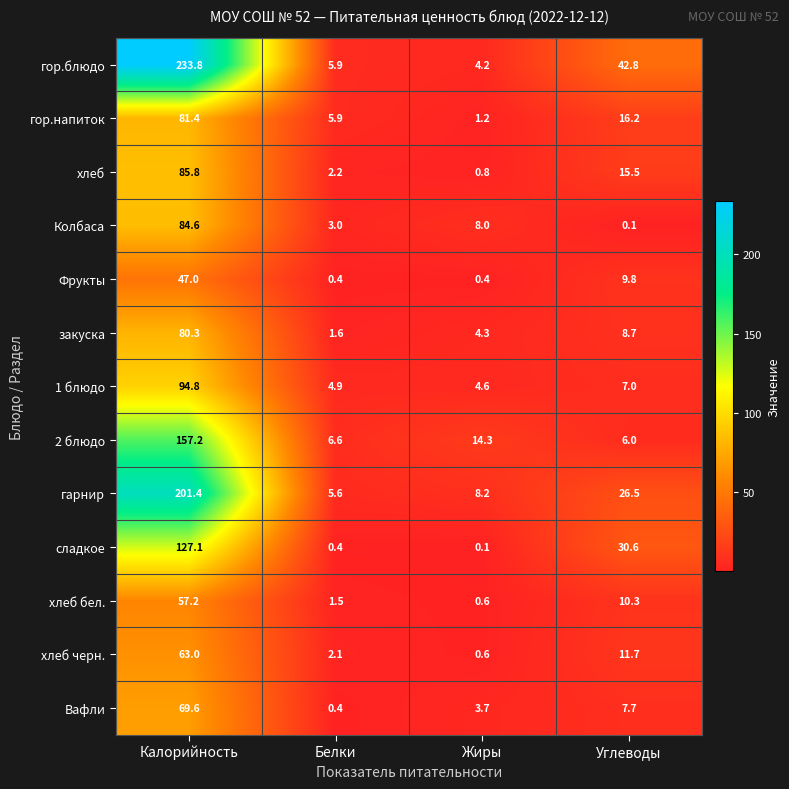

Which series changed the most between Калорийность and Углеводы?

гор.блюдо